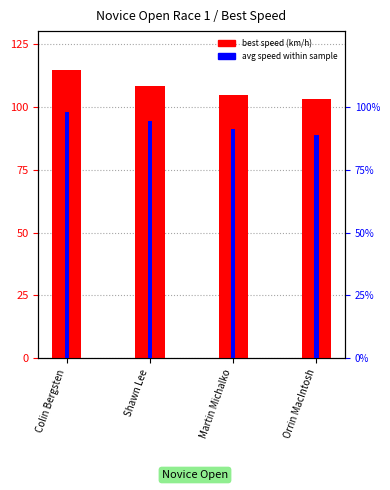

Which label corresponds to the smallest value in the chart?

Orrin MacIntosh